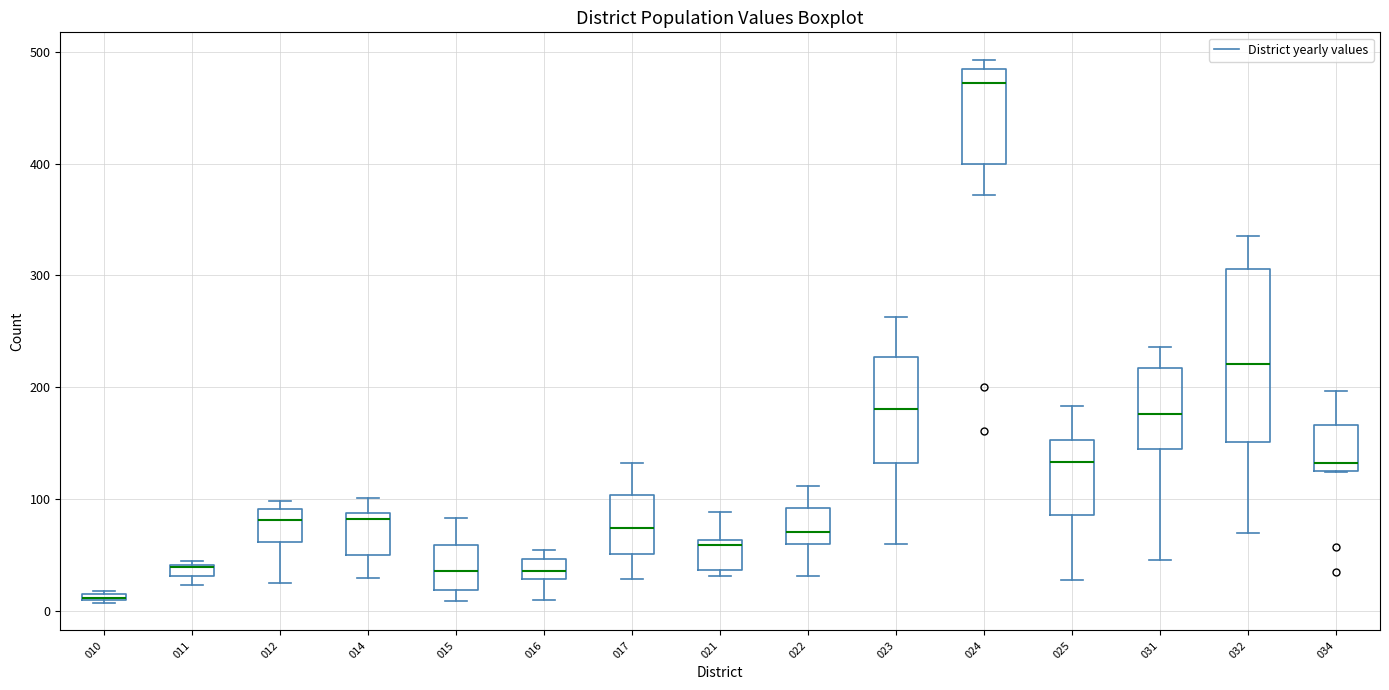

Where is the lower edge of the box at x = 015 on the y-axis? The values are not printed on the chart, so give them approximately, as read against the axis.

20